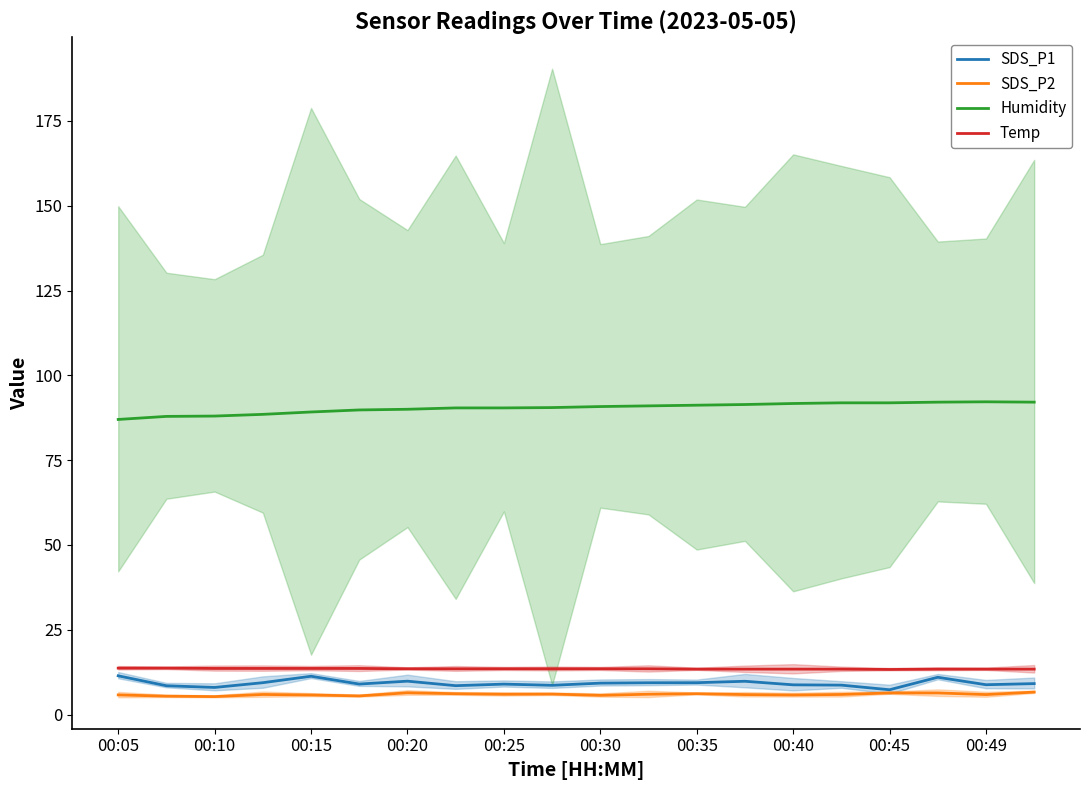

True or false: SDS_P2 and Temp intersect in this chart.

False